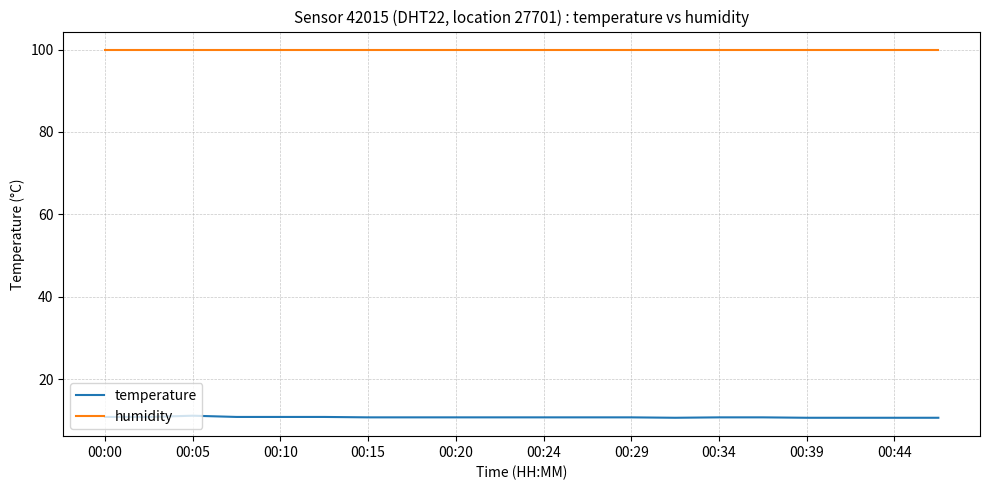

True or false: temperature and humidity cross at least once.

False